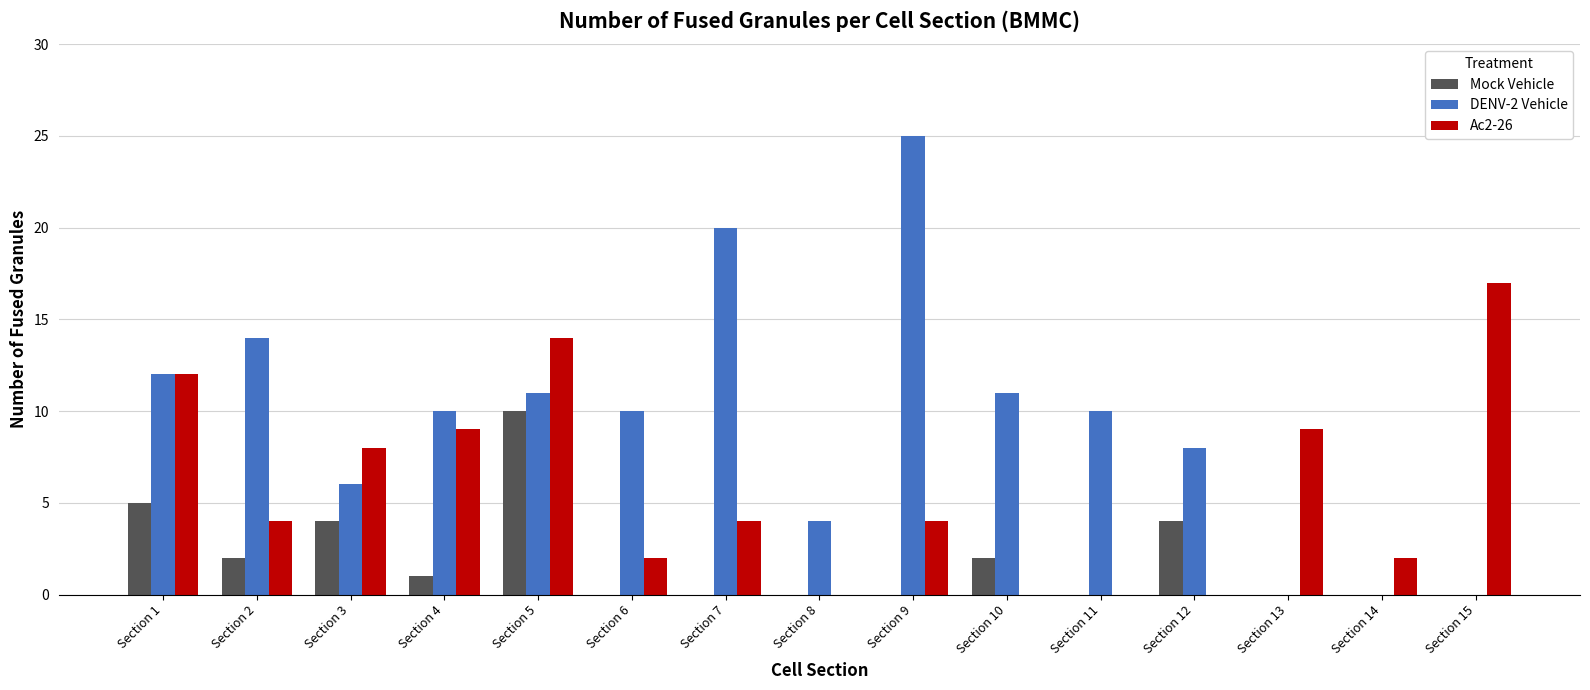

What is the maximum value for Mock Vehicle?

10